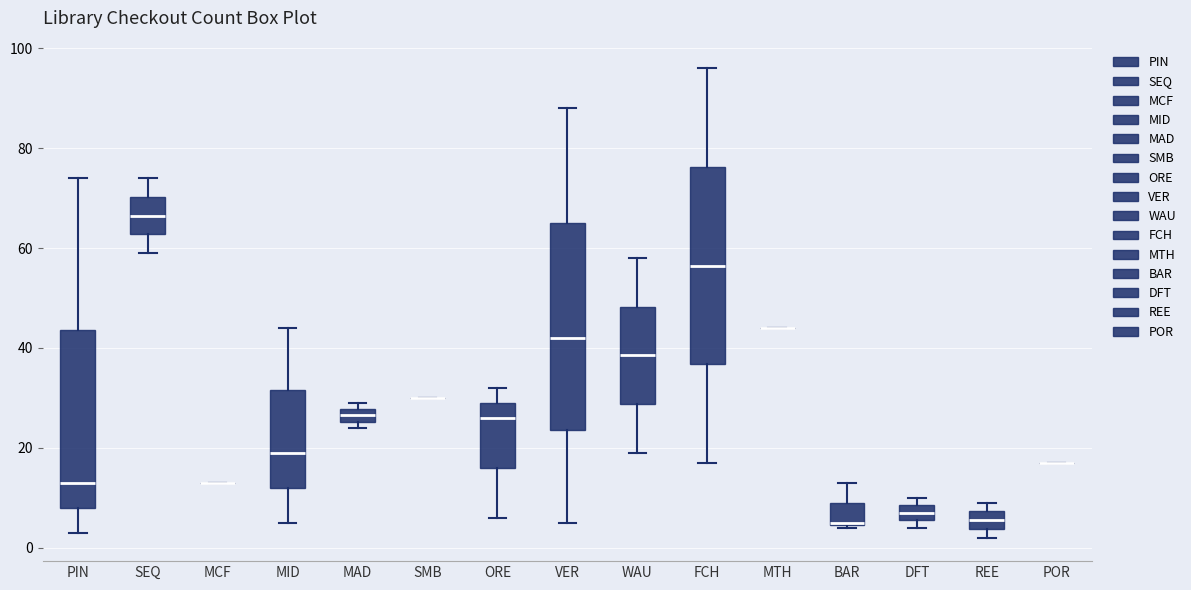

Which box is the tallest, from its lower edge to its upper edge?

VER